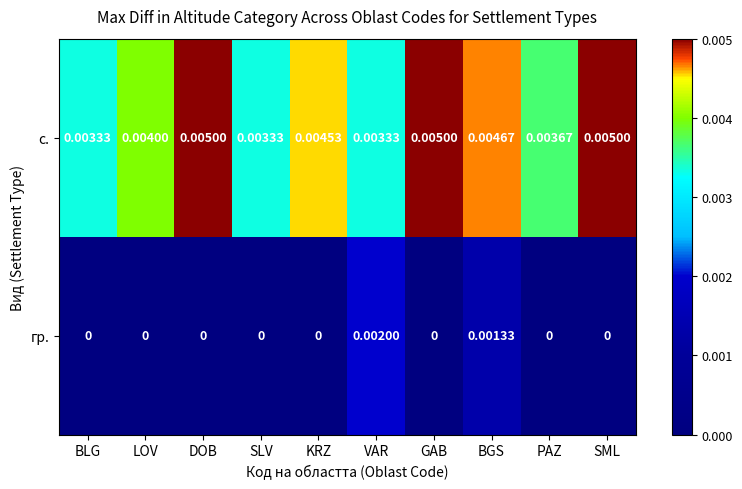

Which series has the largest range (max minus min)?

гр.